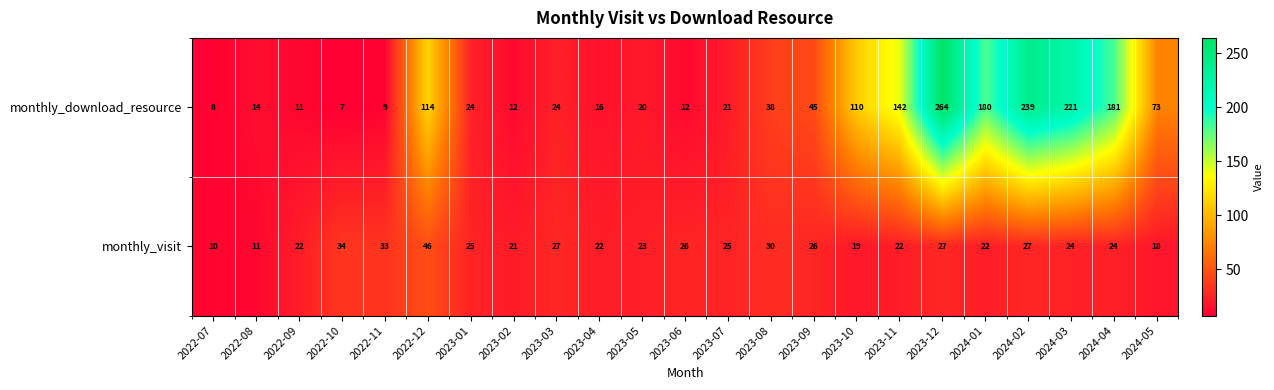

What is the lowest value of the monthly_download_resource series?

7